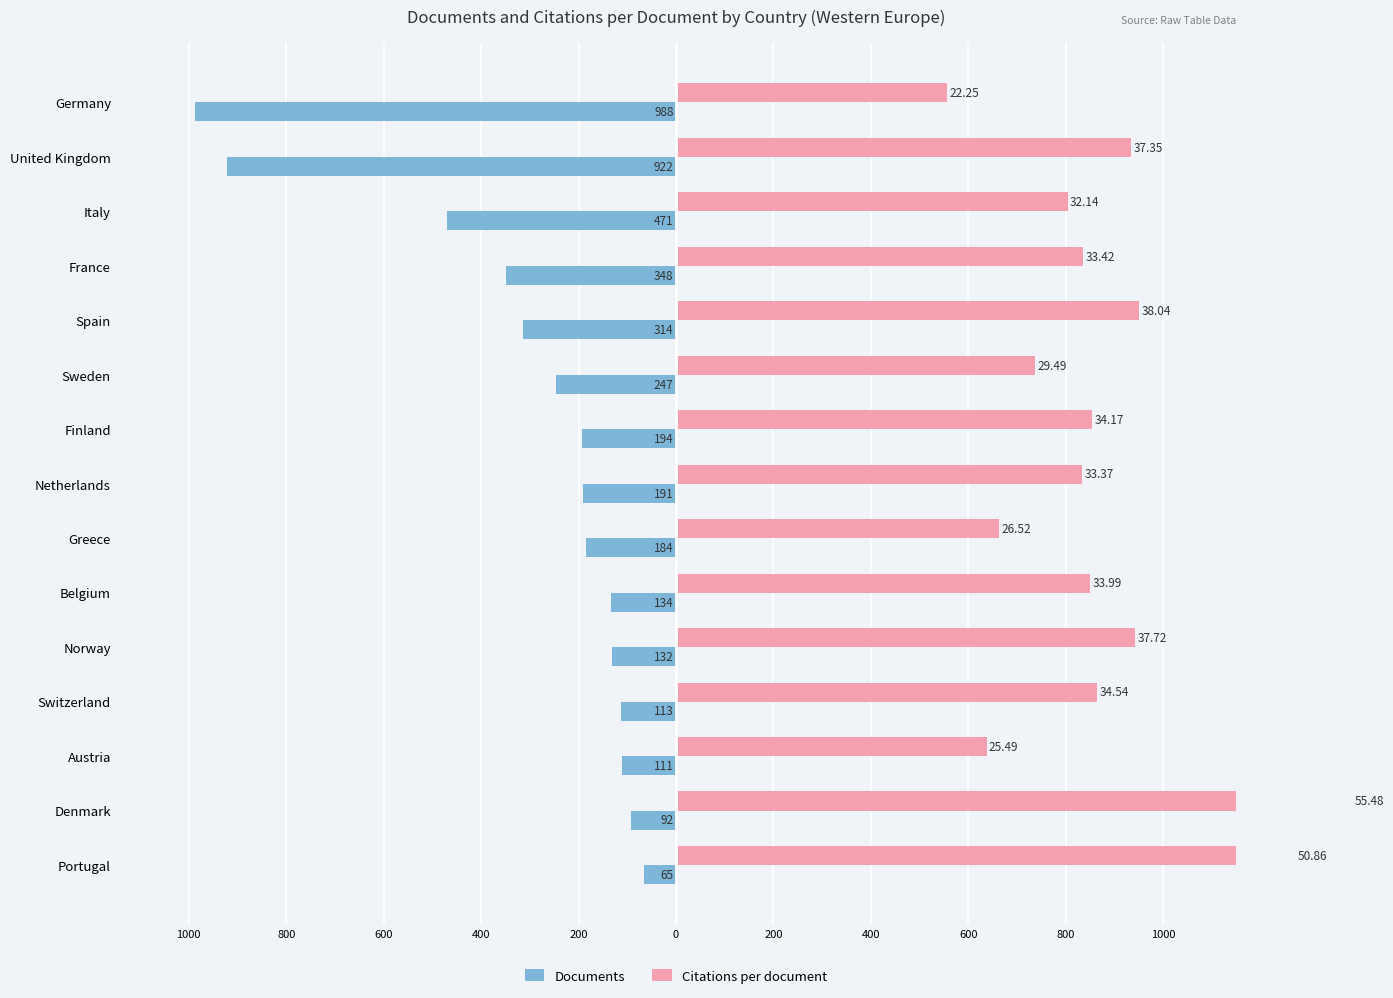

Is it true that Documents equals -111.0 at Austria?

True